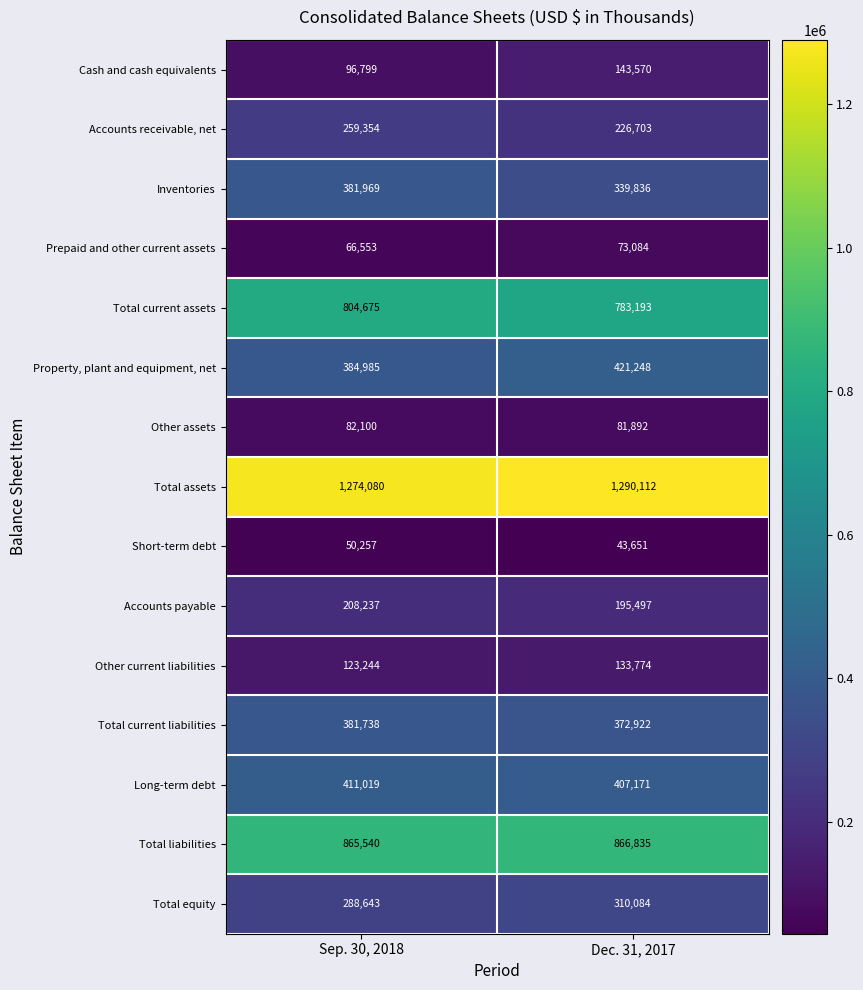

Rank the series at Dec. 31, 2017 from highest to lowest value.

Total assets, Total liabilities, Total current assets, Property, plant and equipment, net, Long-term debt, Total current liabilities, Inventories, Total equity, Accounts receivable, net, Accounts payable, Cash and cash equivalents, Other current liabilities, Other assets, Prepaid and other current assets, Short-term debt